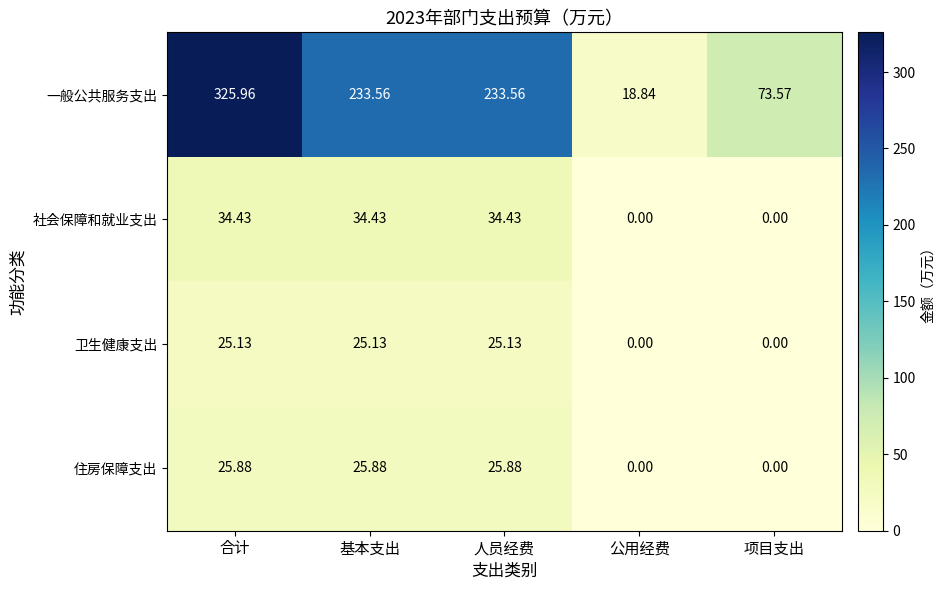

What is the difference between the highest and lowest values at 基本支出?

208.4